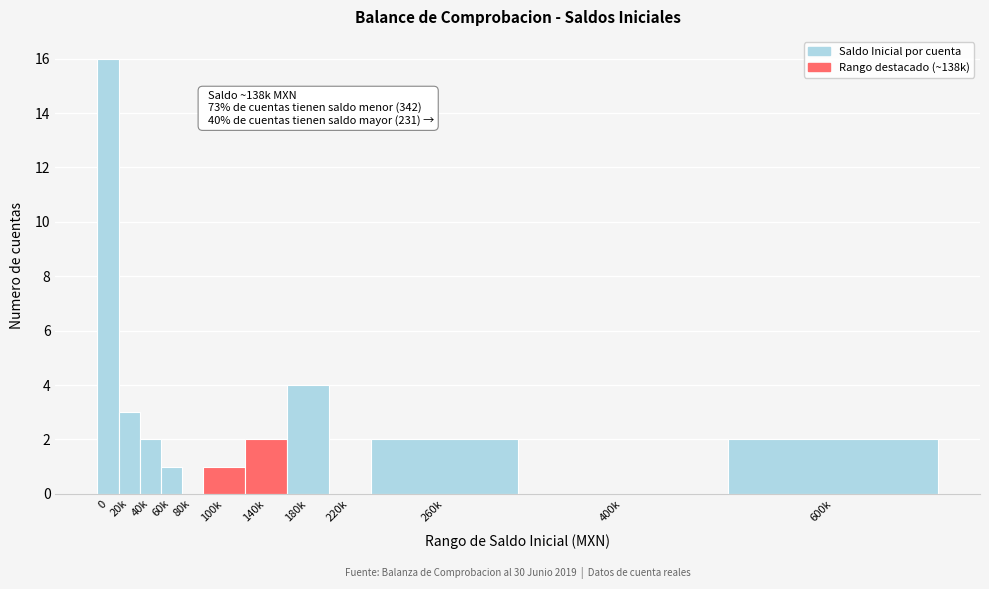

Reading left to right, list all the values displayed in this chart.

0=16	20k=3	40k=2	60k=1	80k=0	100k=1	140k=2	180k=4	220k=0	260k=2	400k=0	600k=2